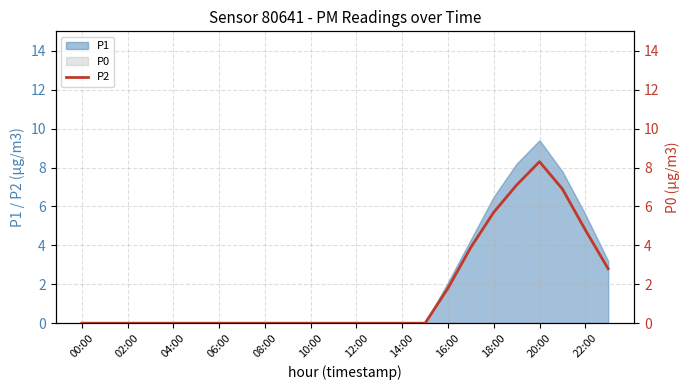

Which category has the lowest value across all series?

00:00